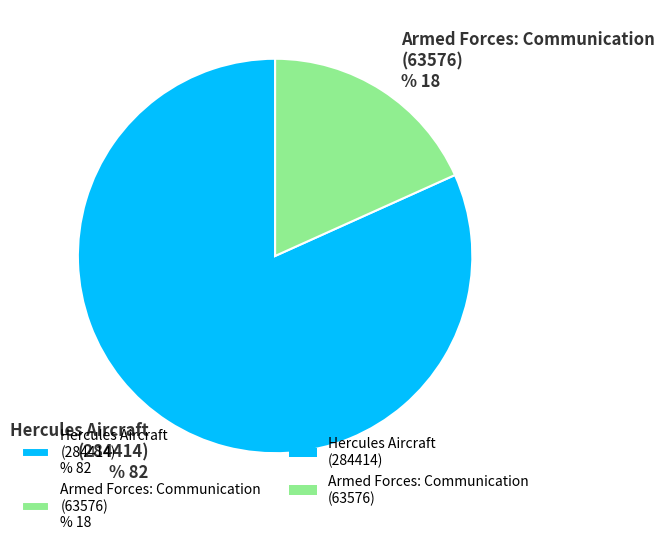

Is there any slice that represents more than half of the pie?

Yes